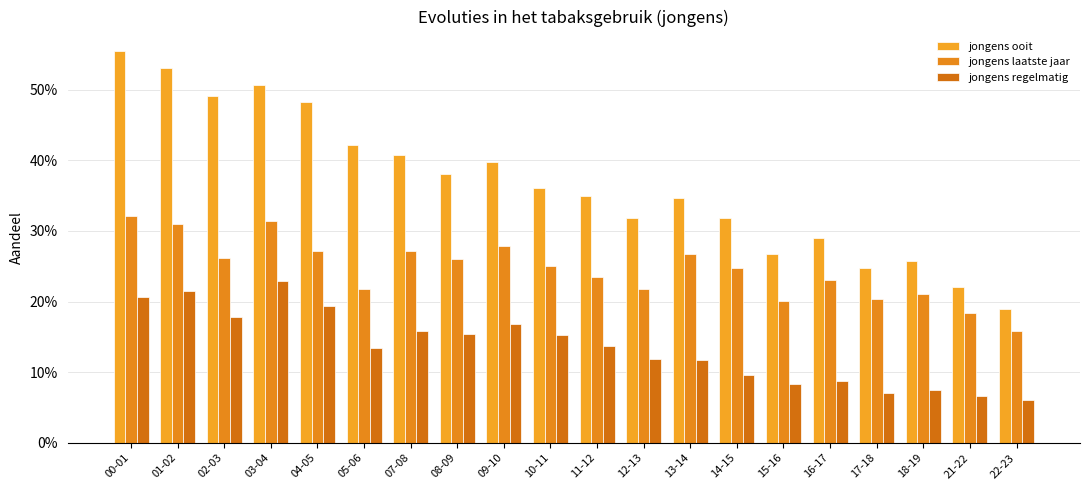

At 10-11, list the series in order from largest to smallest.

jongens ooit, jongens laatste jaar, jongens regelmatig